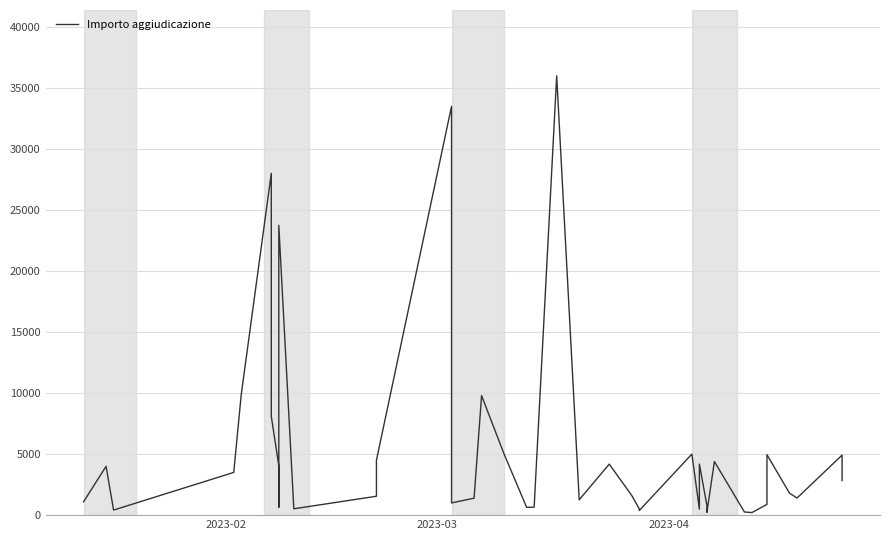

What is the difference between the second highest and second lowest values?

33264.8